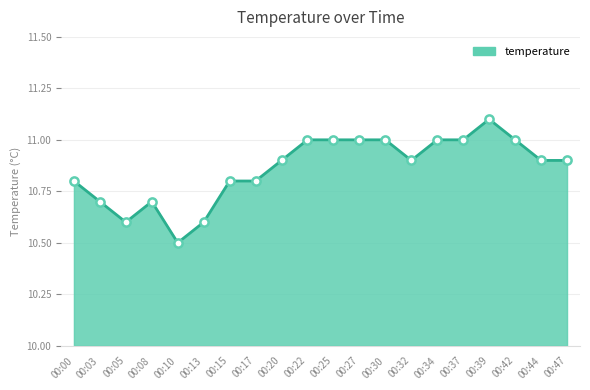

Approximately how many times larger is the value at 00:27 compared to 00:03?

1.0